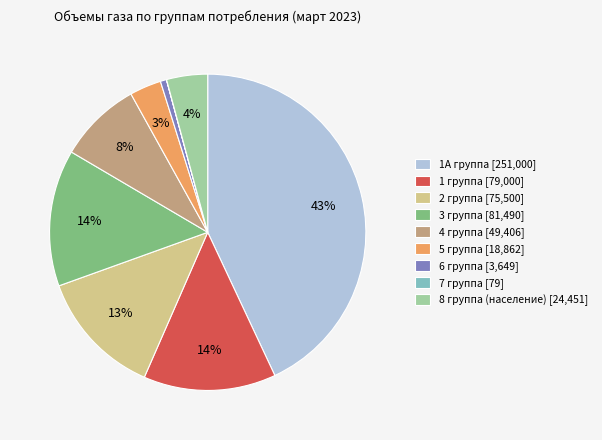

Does 3 группа [81,490] account for over 50% of the chart?

No